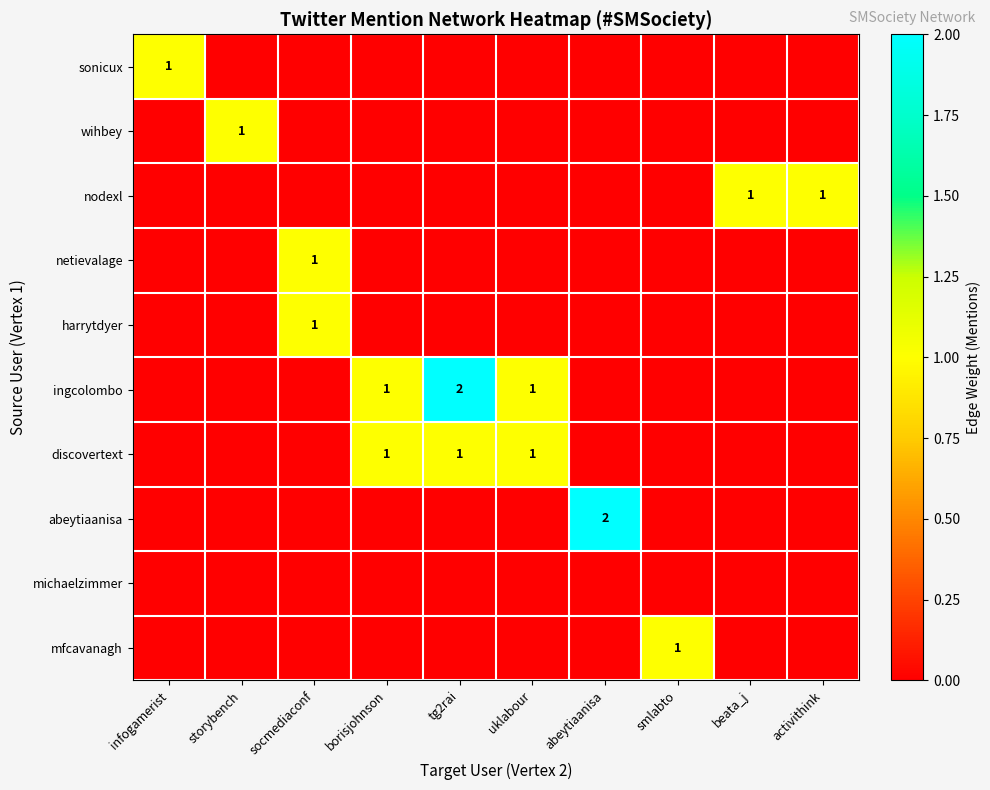

Is it true that discovertext equals 1 at tg2rai?

True